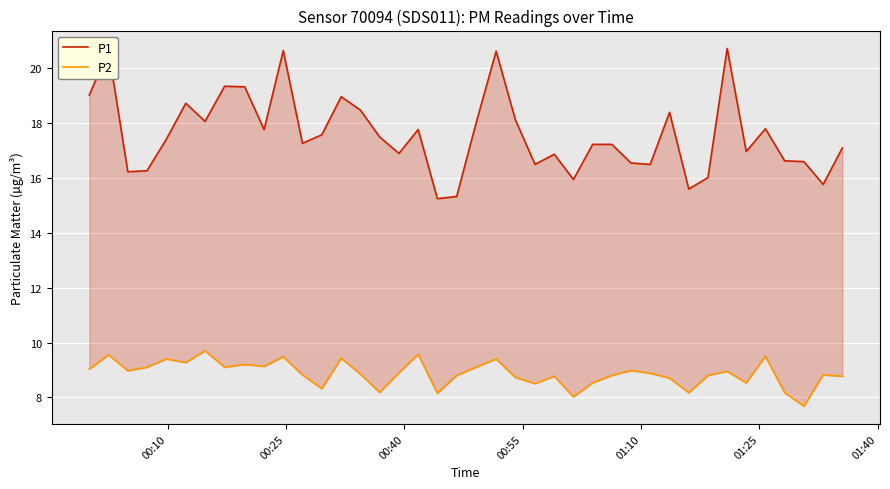

What is the smallest value displayed?

7.7